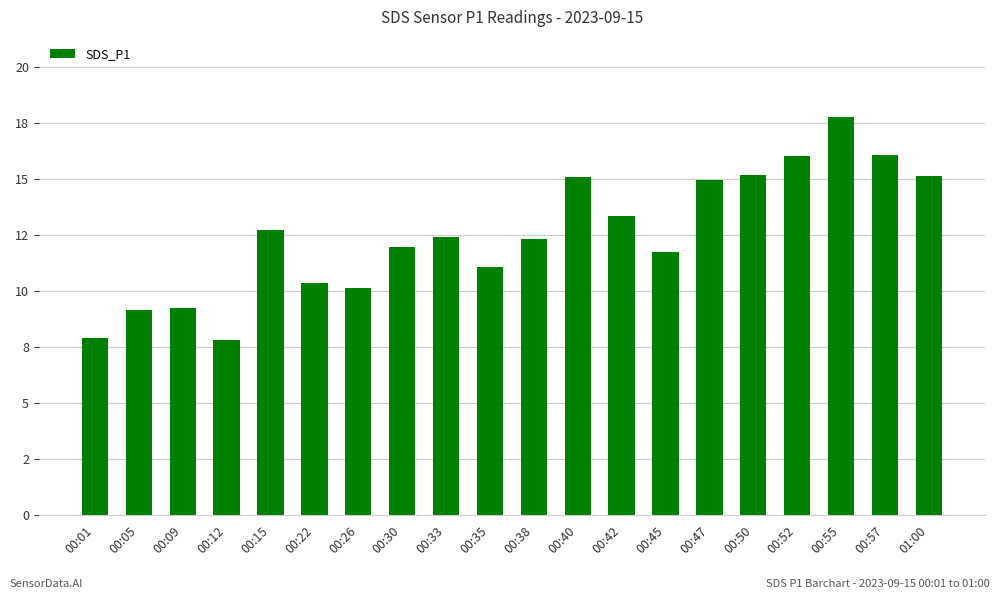

What position from the left is 00:22?

6